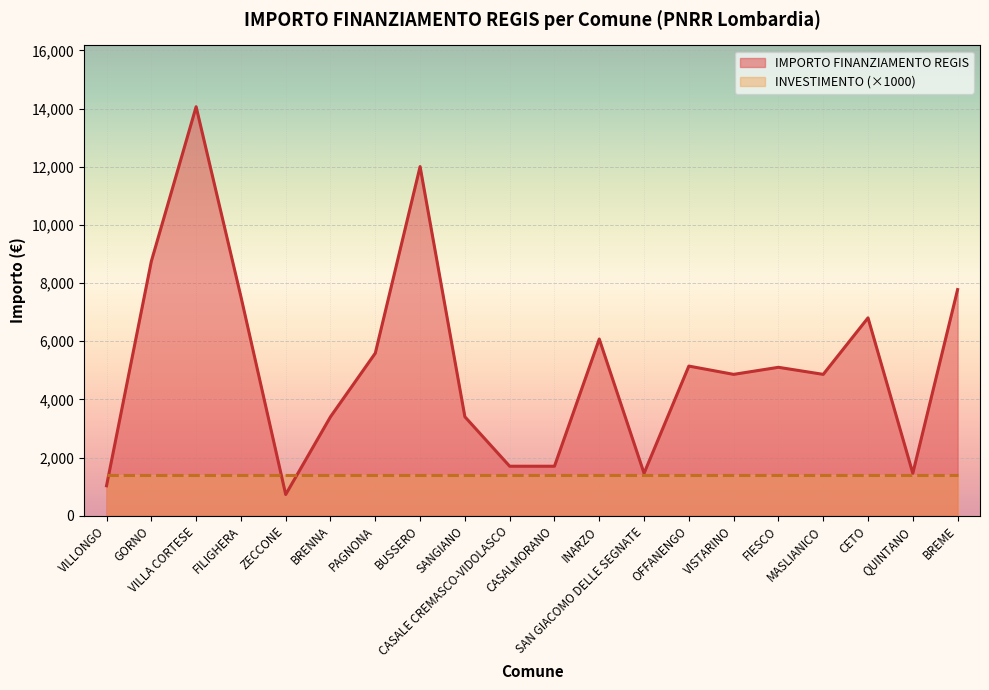

What is the change in value from PAGNONA to OFFANENGO?

-444